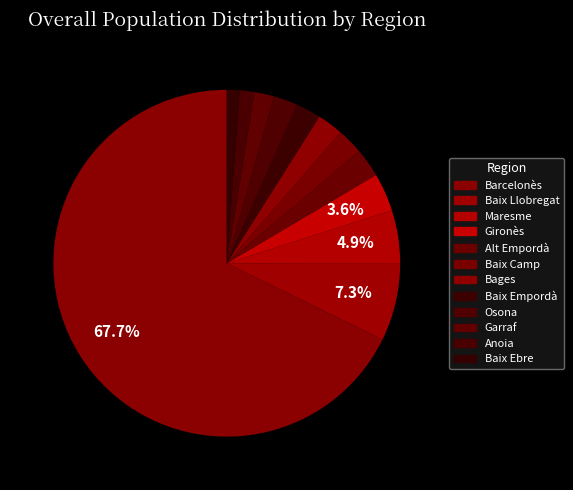

Count the number of slices in the pie.

12